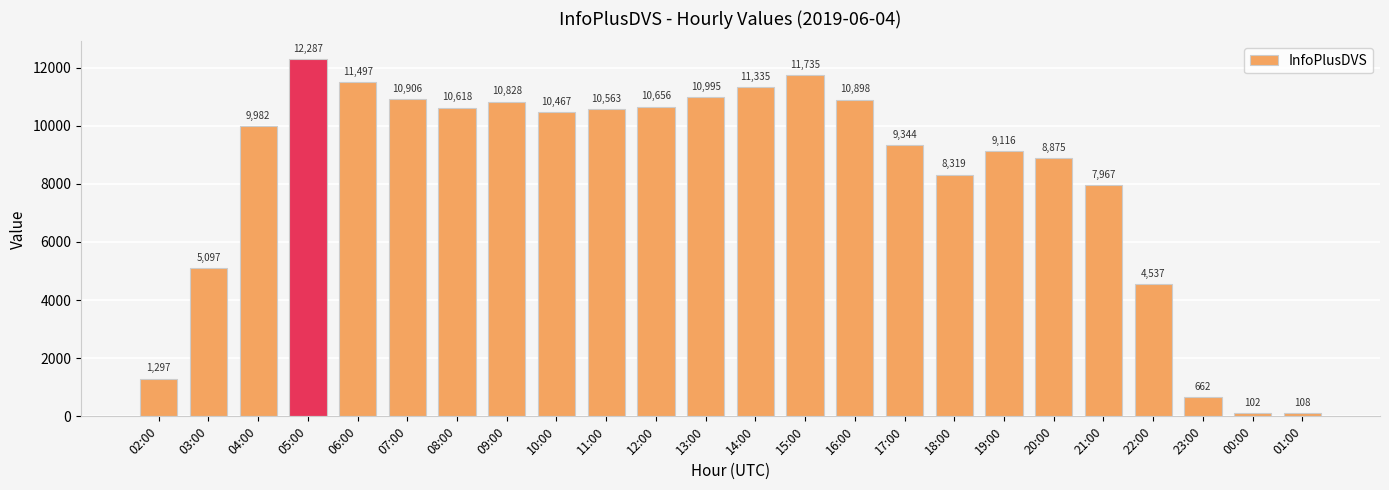

What position from the left is 17:00?

16